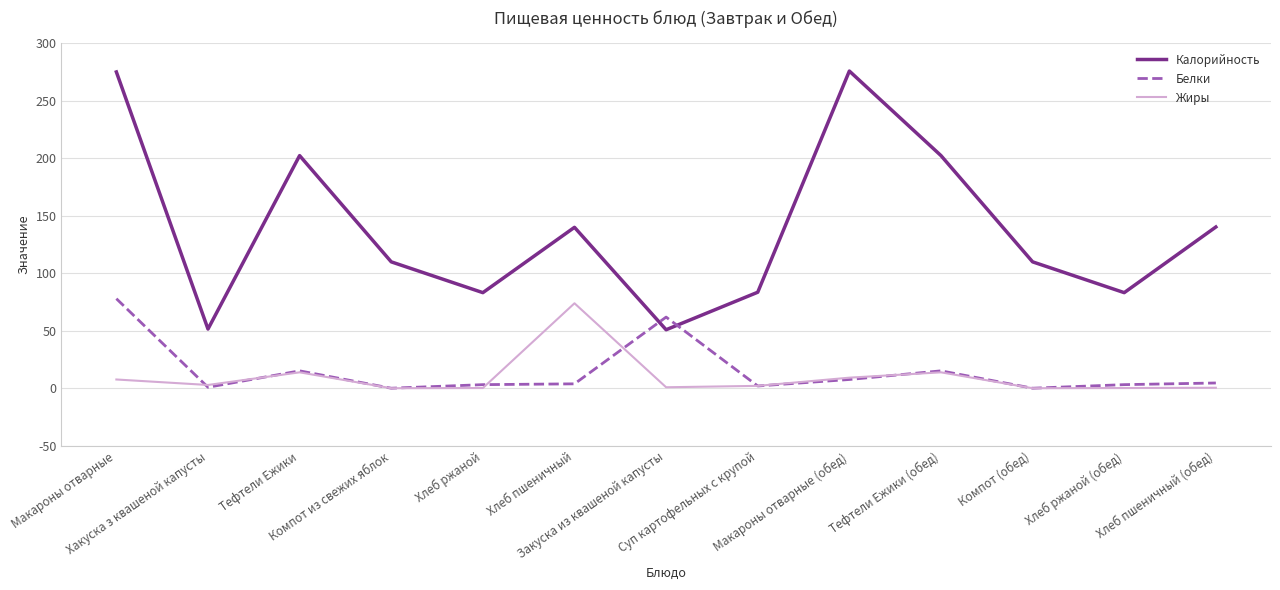

What are all the series names shown in the legend?

Калорийность, Белки, Жиры